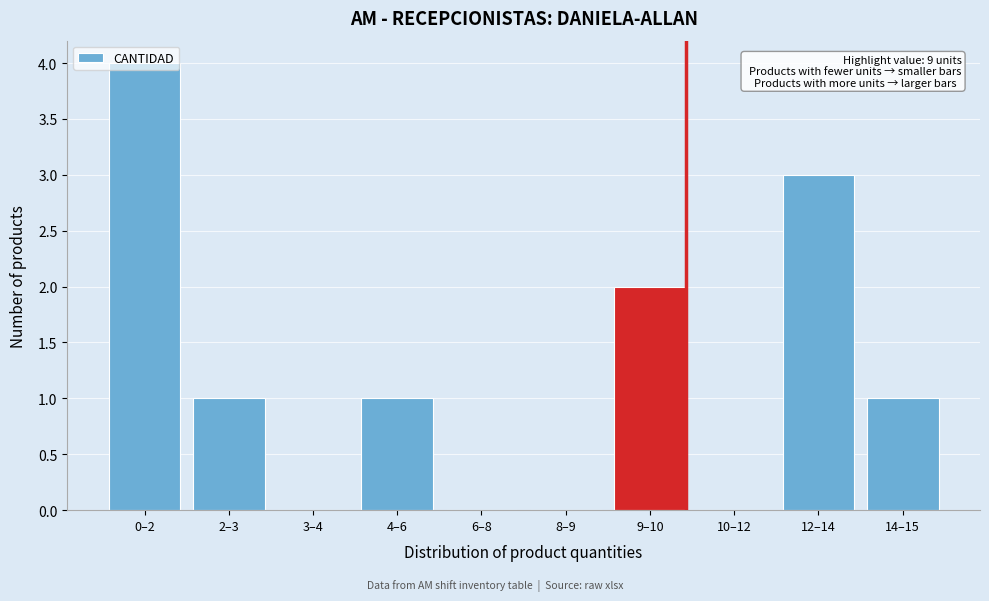

What is the sum of all values?

12